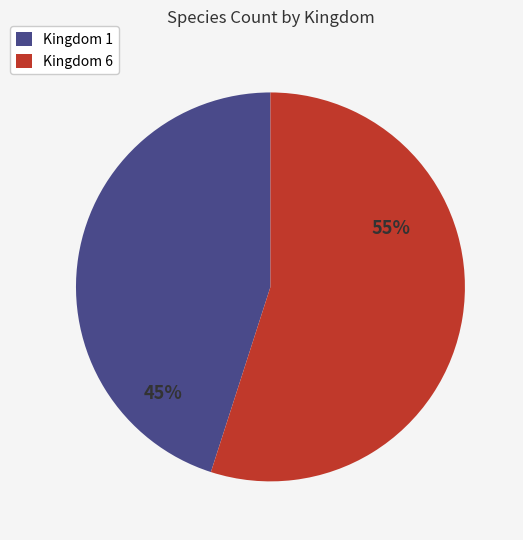

Is Kingdom 1 the majority of the pie?

No